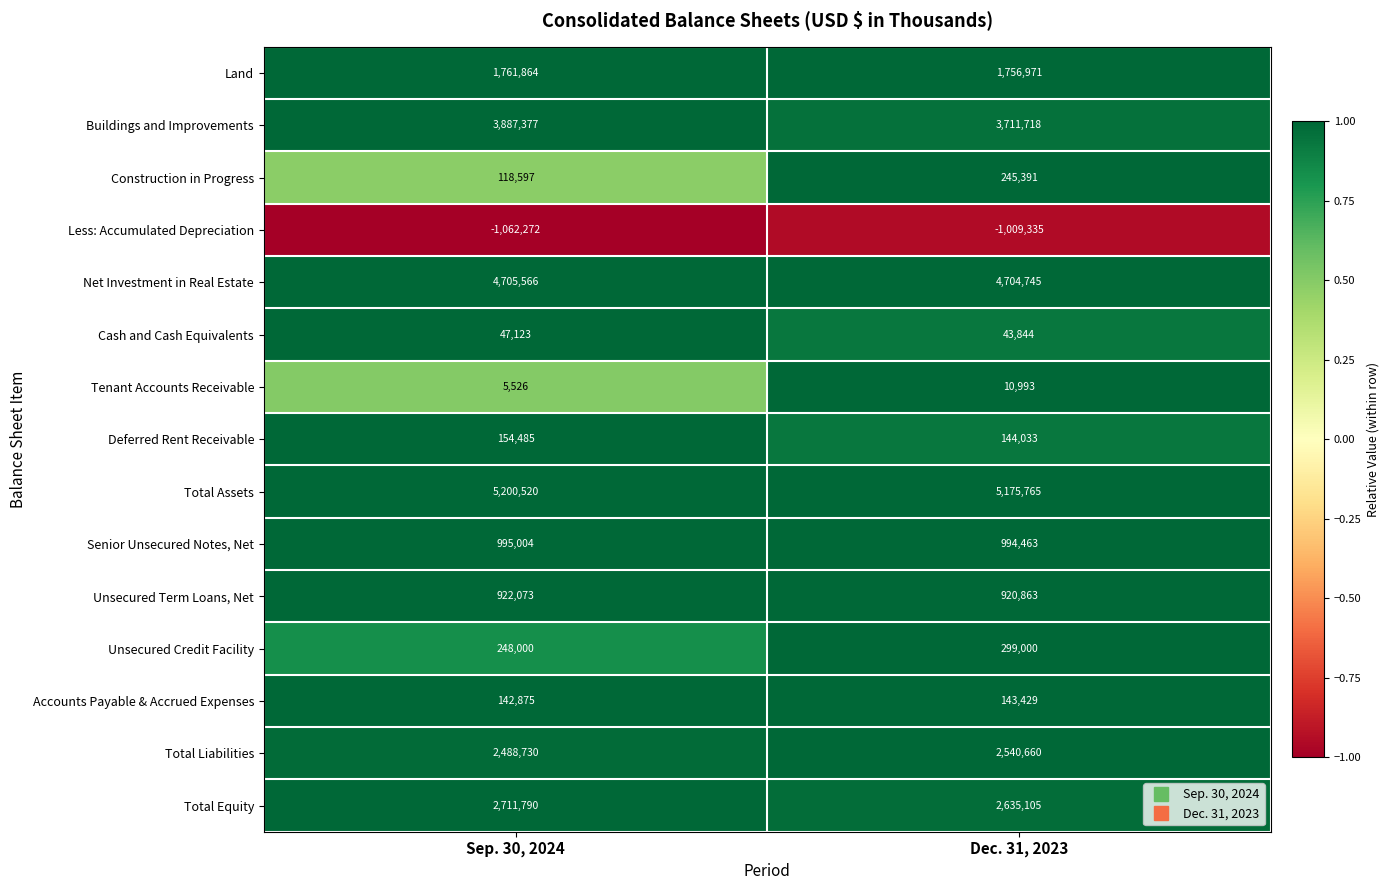

Which category has the lowest value across all series?

Sep. 30, 2024